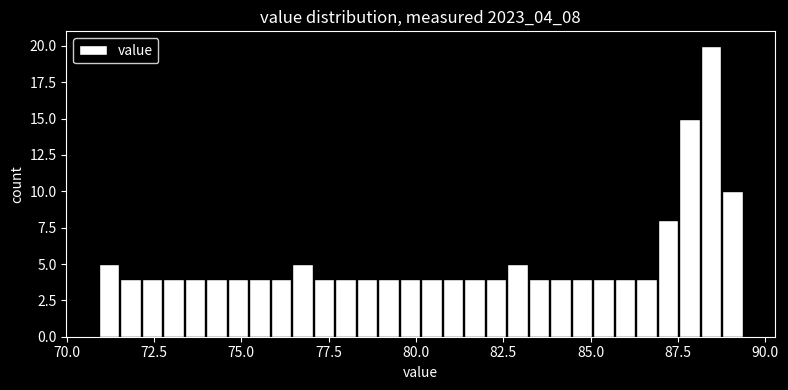

Read against the x-axis, roughly where is the centre of the tallest bar?

88.5